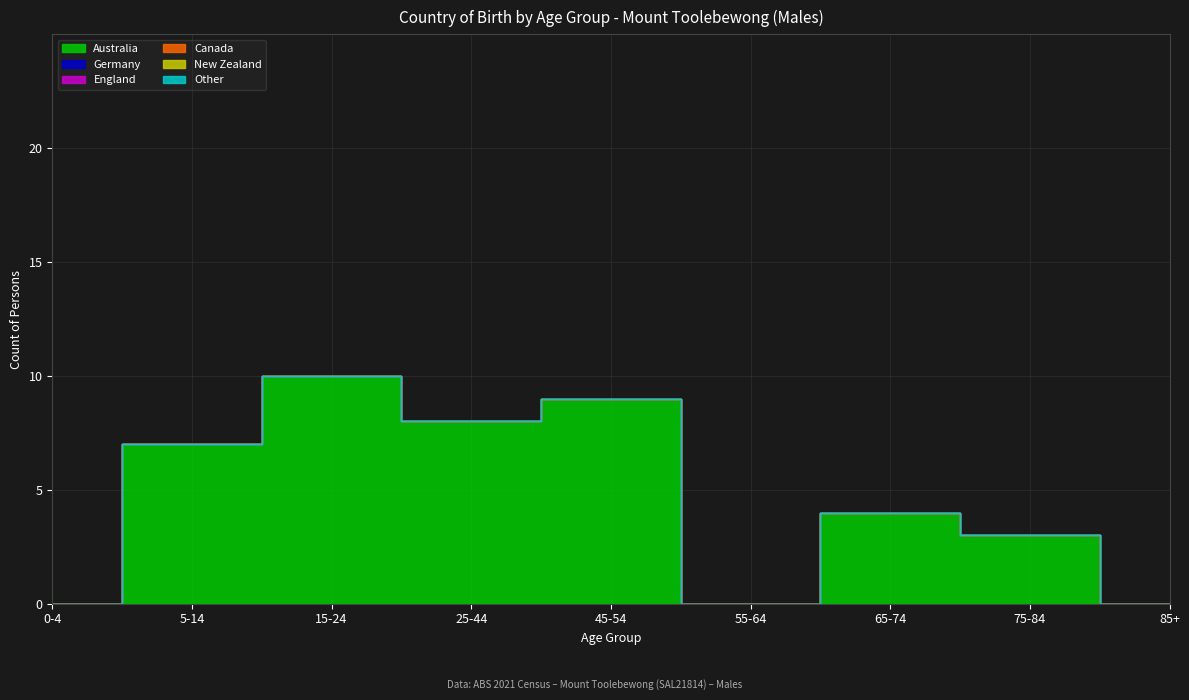

Reading right to left, what are all the values shown in this chart?

Australia: 0	3	4	0	9	8	10	7	0
Germany: 0	0	0	0	0	0	0	0	0
England: 0	0	0	0	0	0	0	0	0
Canada: 0	0	0	0	0	0	0	0	0
New Zealand: 0	0	0	0	0	0	0	0	0
Other: 0	0	0	0	0	0	0	0	0